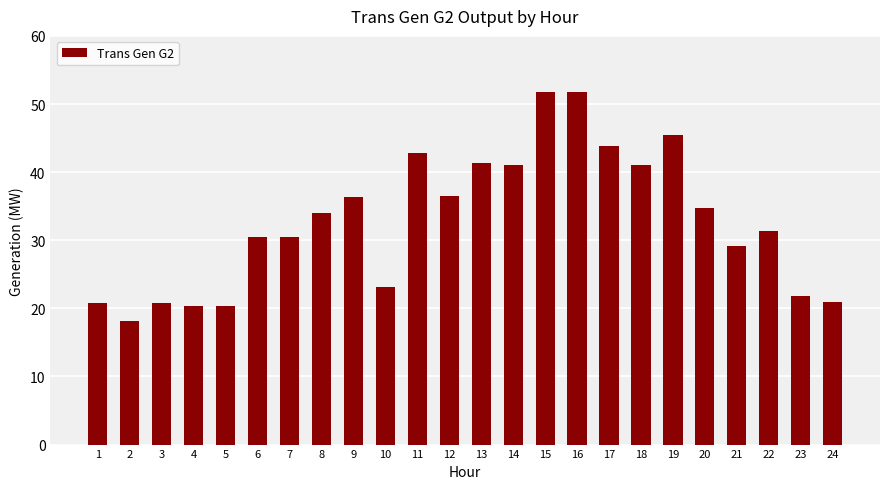

How many bars are there in total?

24